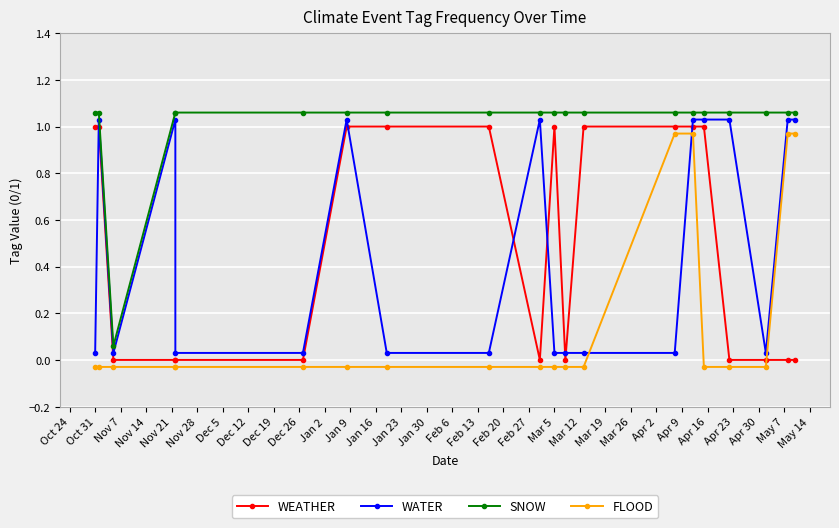

What are all the series names shown in the legend?

WEATHER, WATER, SNOW, FLOOD